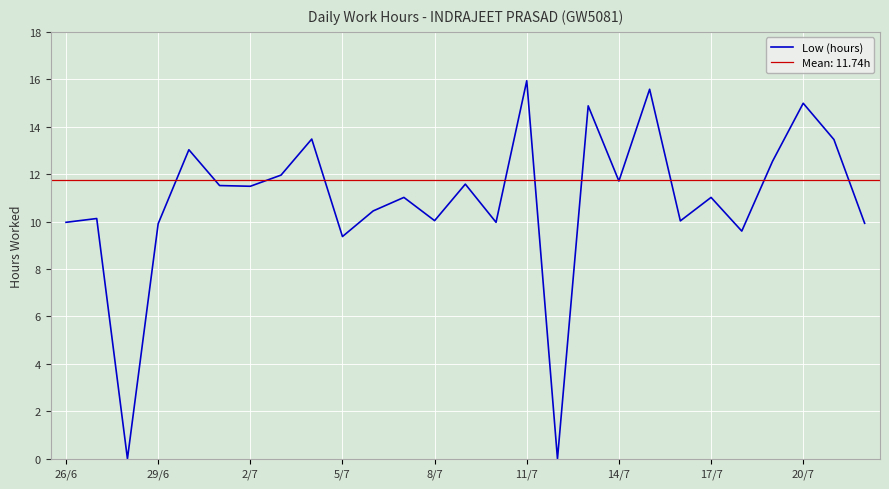

At which label does Low (hours) reach its peak?

11/7